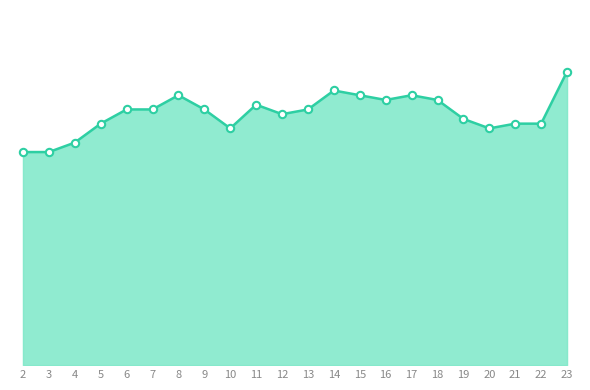

What is the change in value from 4 to 19?

+0.5